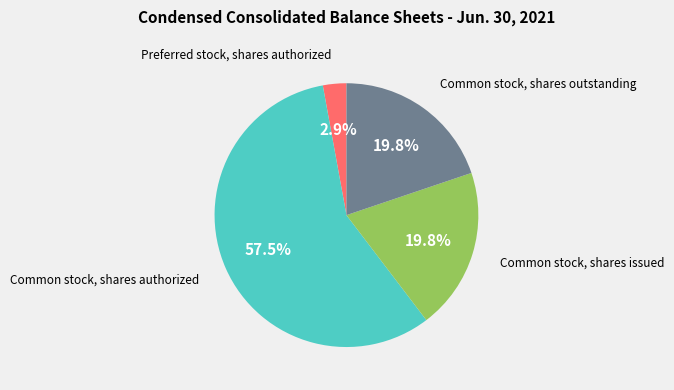

To the nearest percent, what is the average slice percentage?

25%